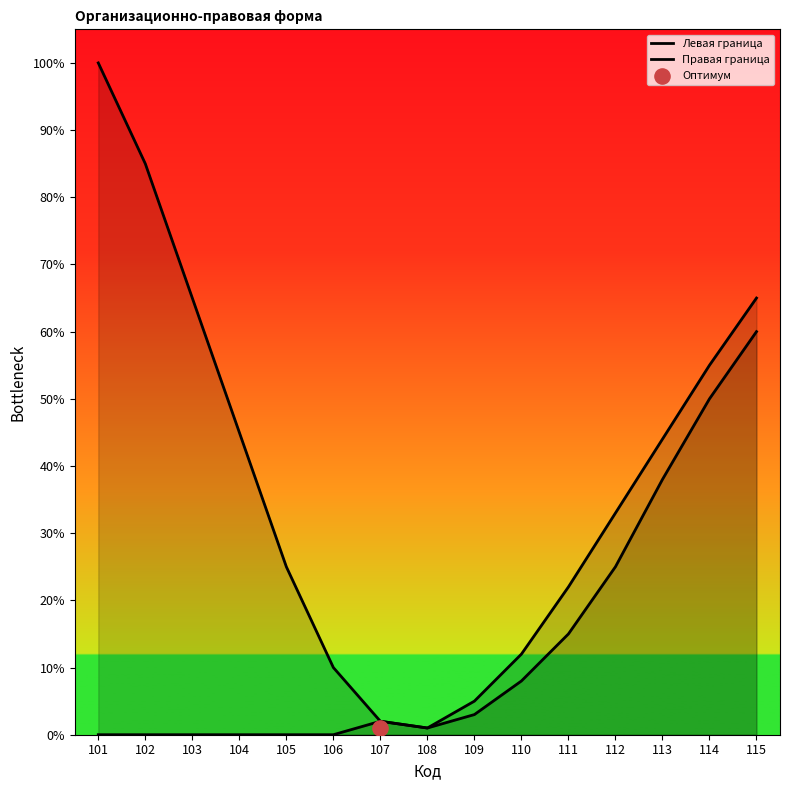

At which category is the sum across all series the highest?

115